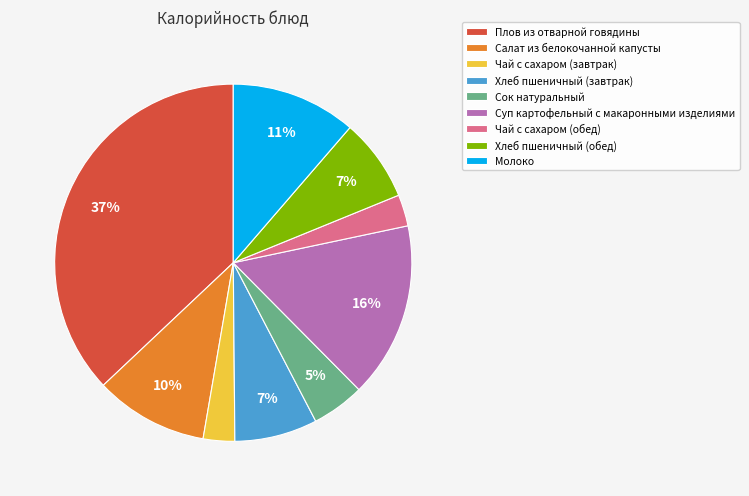

Does Салат из белокочанной капусты account for over 50% of the chart?

No